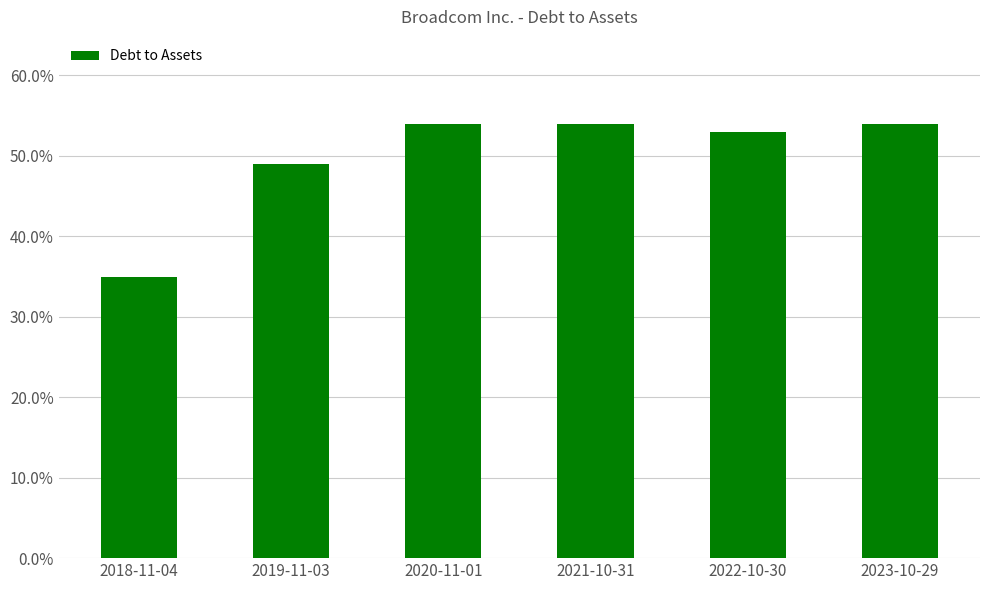

Reading left to right, transcribe all the data shown in this chart.

2018-11-04=0.3	2019-11-03=0.5	2020-11-01=0.5	2021-10-31=0.5	2022-10-30=0.5	2023-10-29=0.5